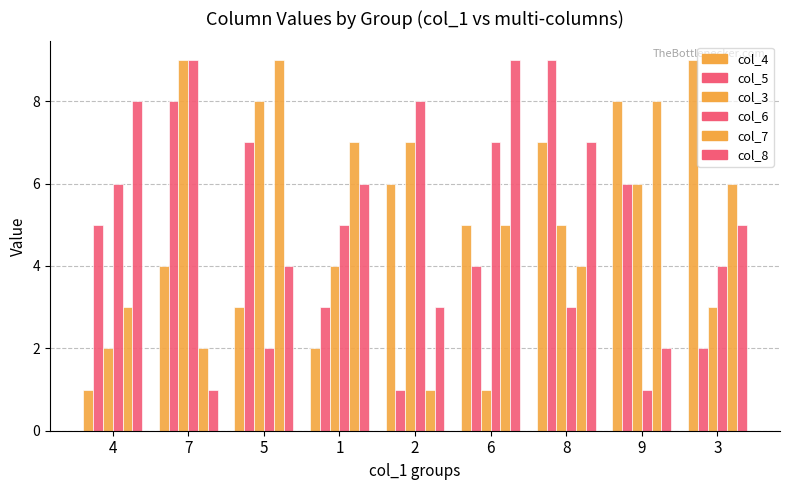

How many groups of bars are there?

9